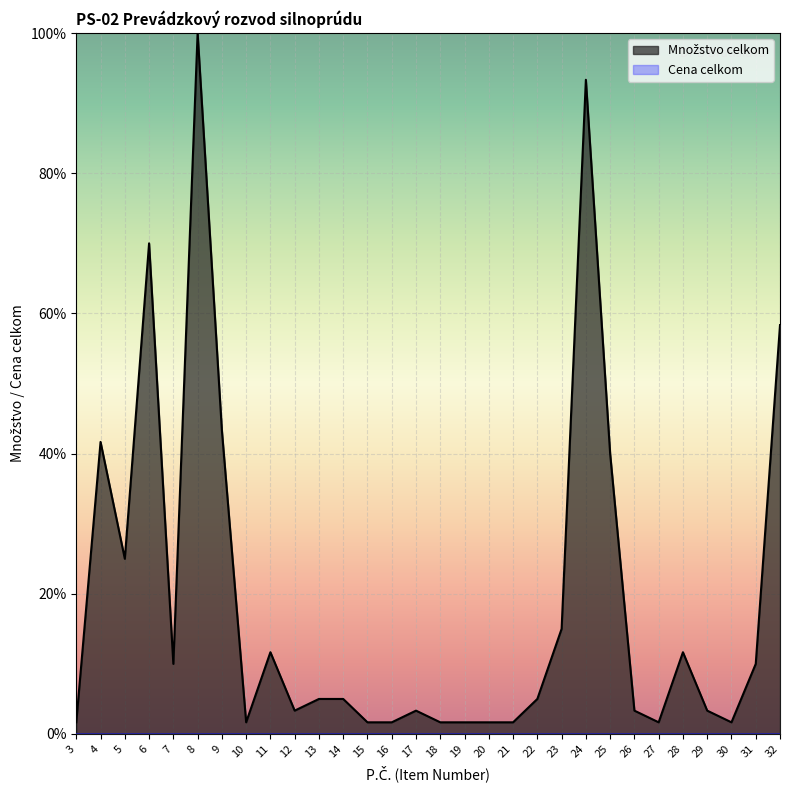

The chart shows a value of 1.9 at 14. True or false?

False